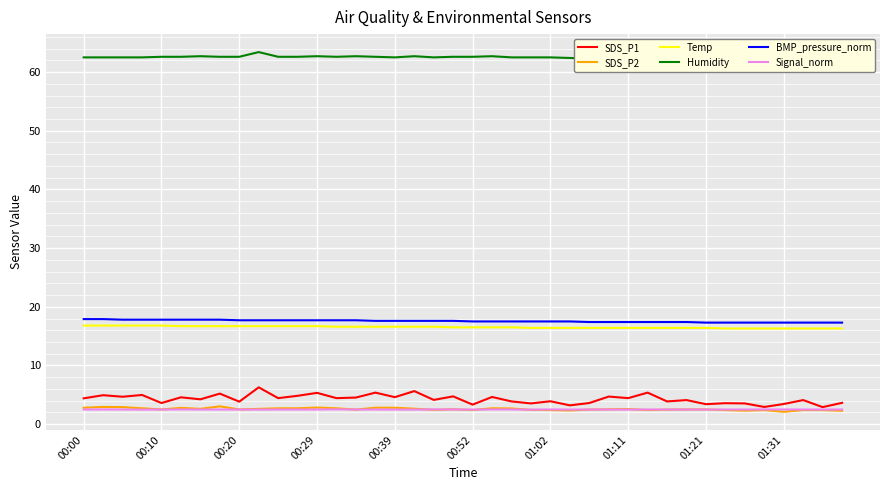

At 37, list the series in order from smallest to largest.

SDS_P2, Signal_norm, SDS_P1, Temp, BMP_pressure_norm, Humidity